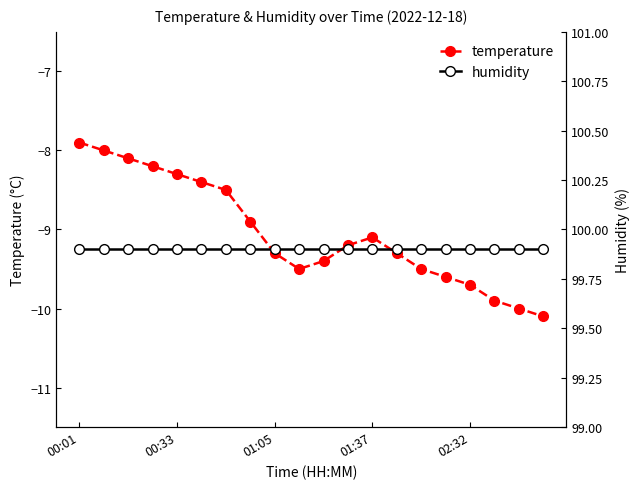

What are all the series names shown in the legend?

temperature, humidity